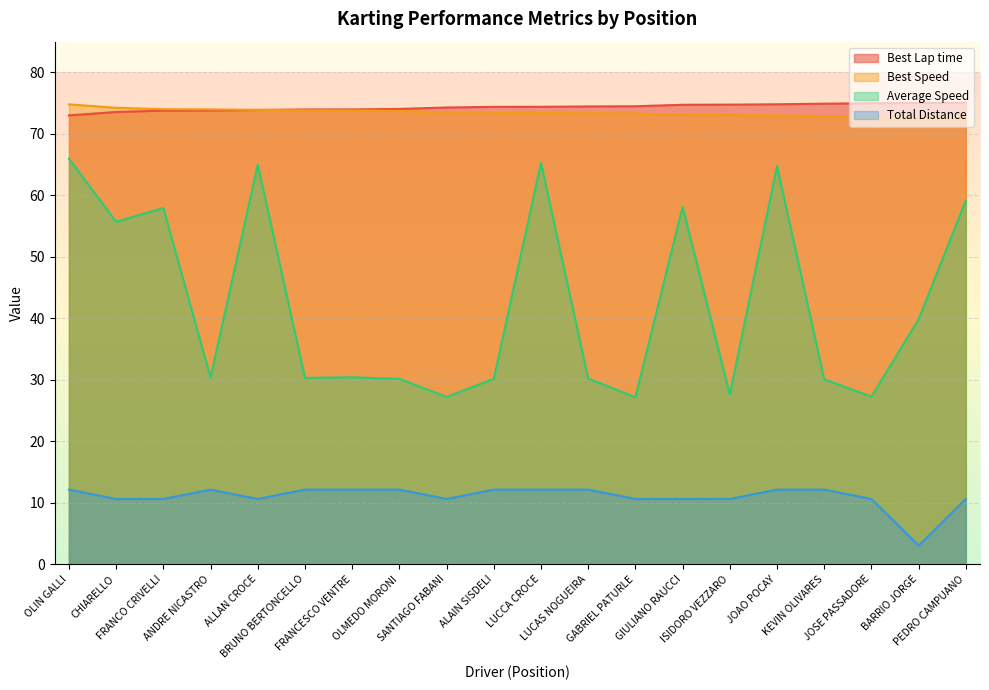

True or false: Best Lap time has a value of 105.9 at GIULIANO RAUCCI.

False